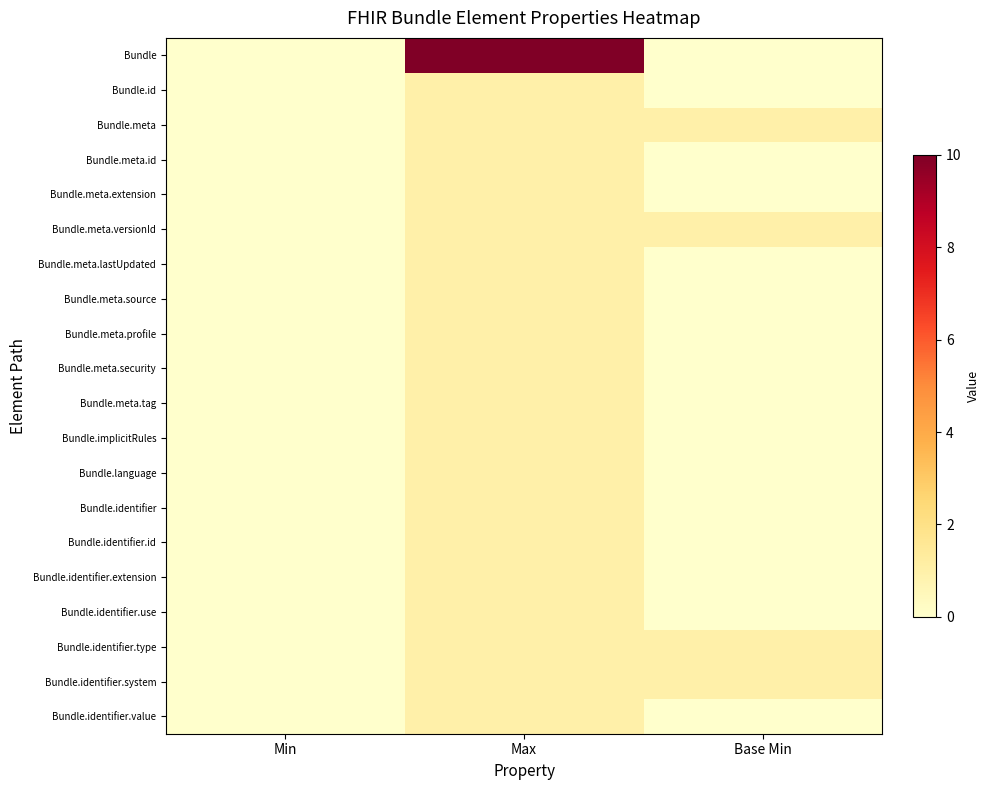

How many categories are shown in the chart?

3